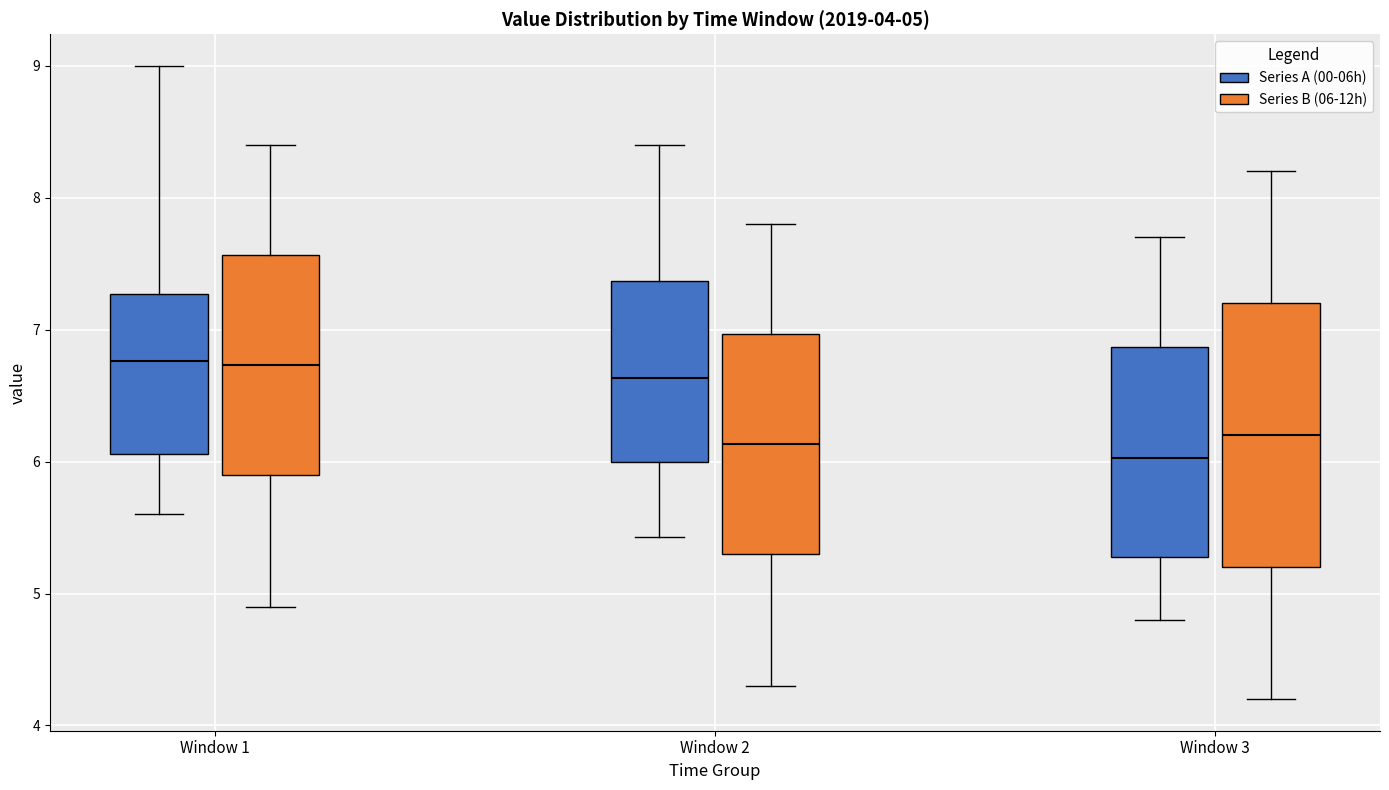

Comparing the boxes themselves (not the whiskers), which one is the tallest?

Window 3 (Series B (06-12h))